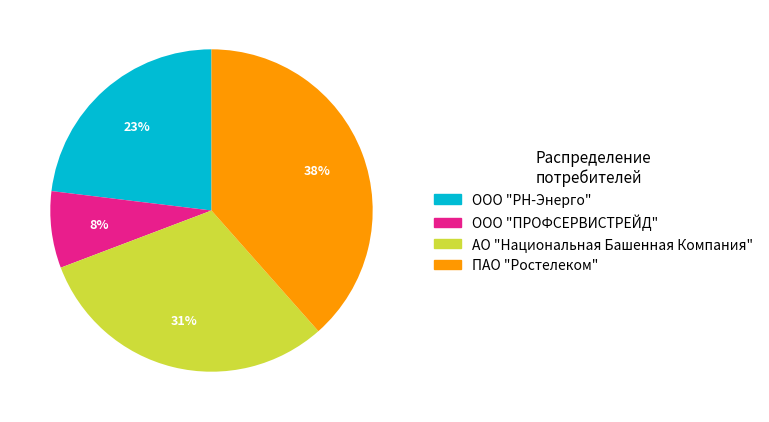

Count the number of slices in the pie.

4